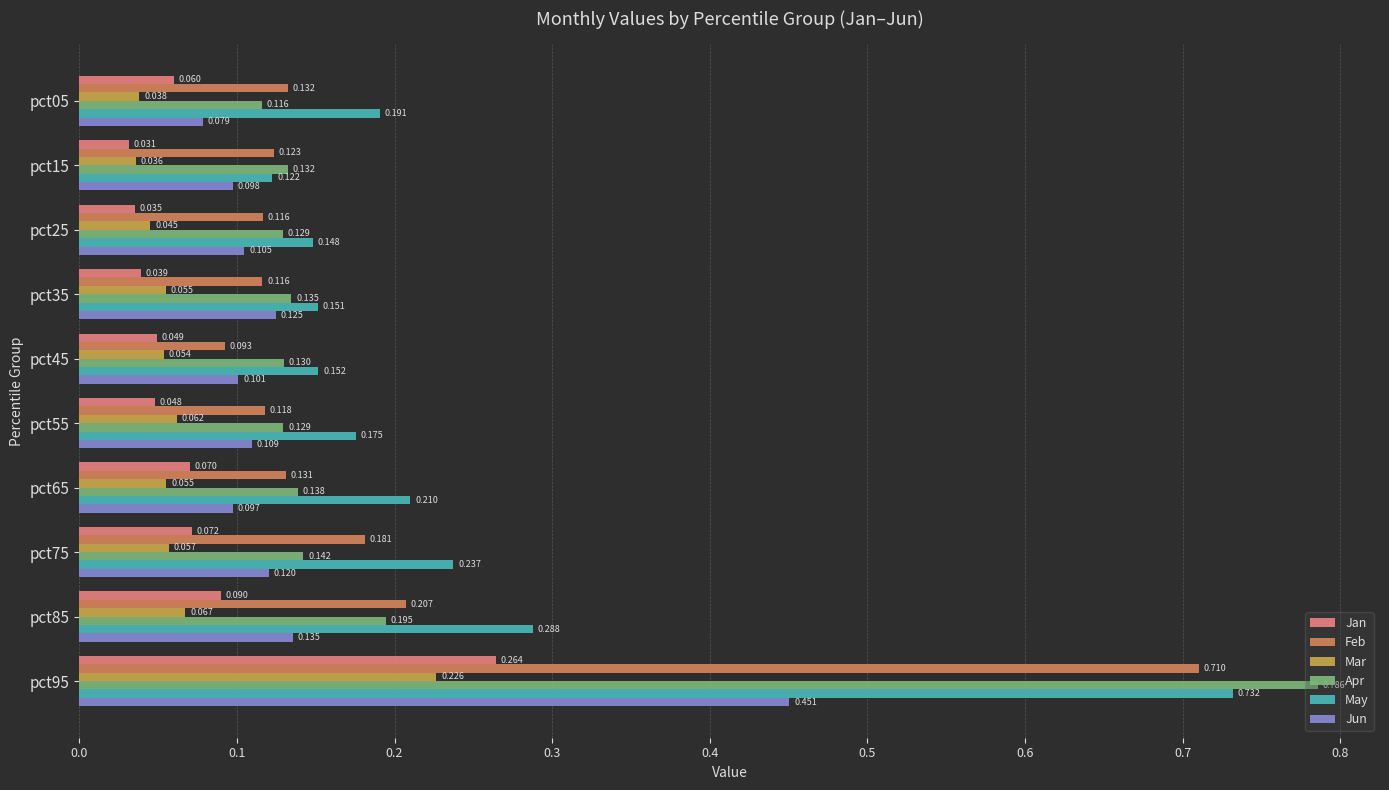

Which series has the largest total across all categories?

May